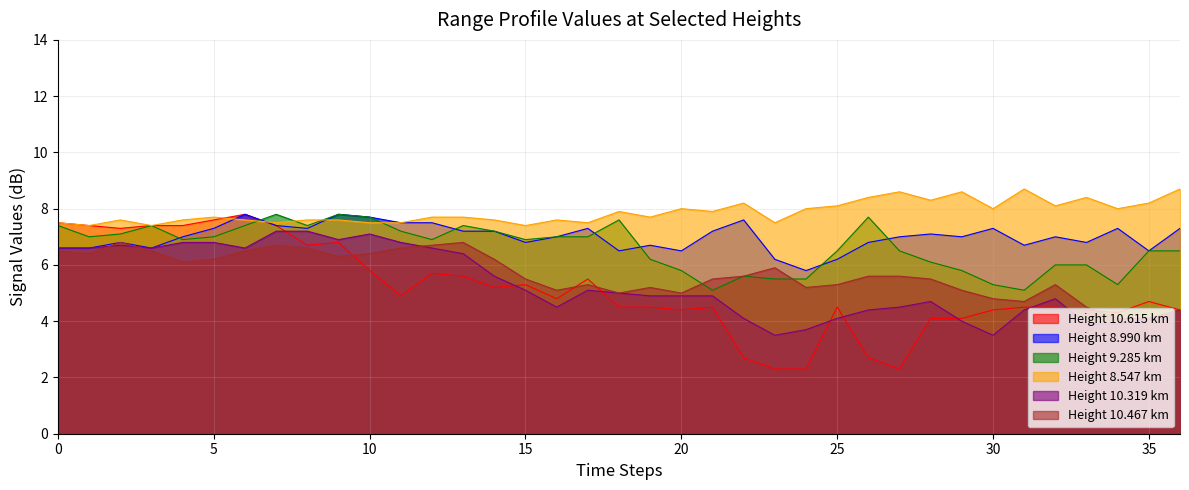

Which series has the largest total across all categories?

Height 8.547 km